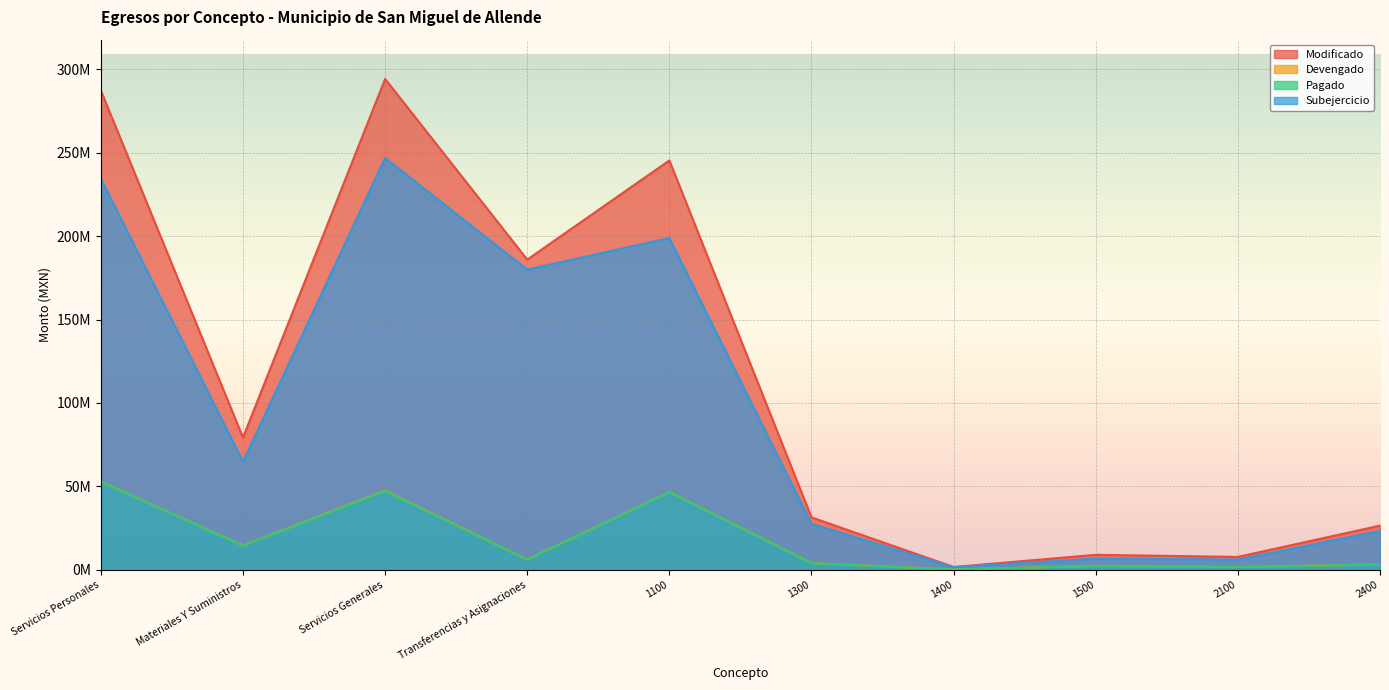

How many data points in Devengado are above 6041623?

4